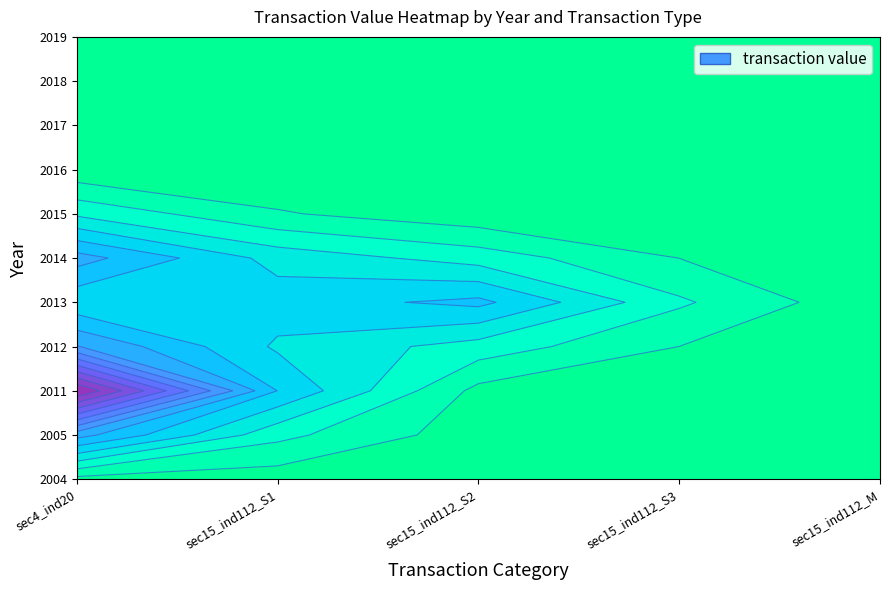

What is the difference between the highest and lowest values at 4?

360